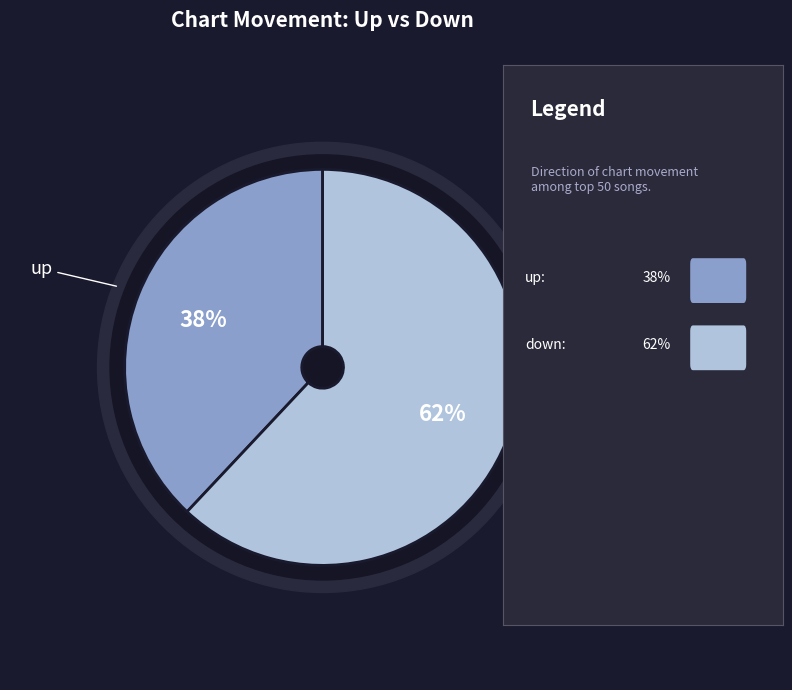

How many segments does this pie chart have?

2